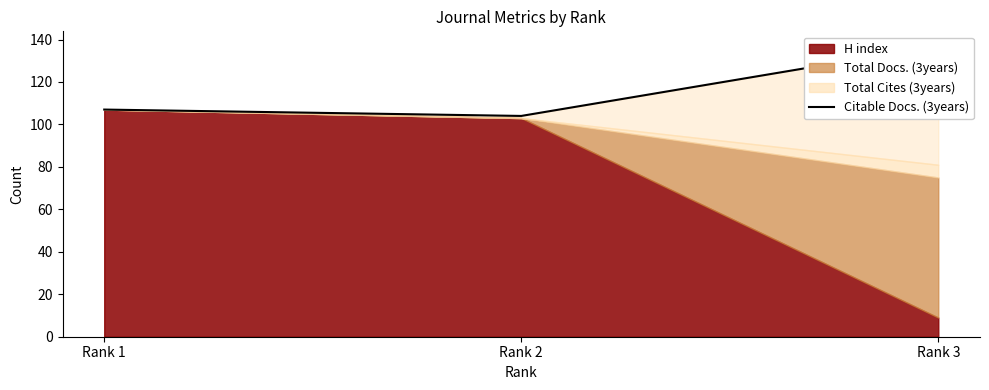

Approximately how many times larger is the value at Rank 3 compared to Rank 1?

1.3